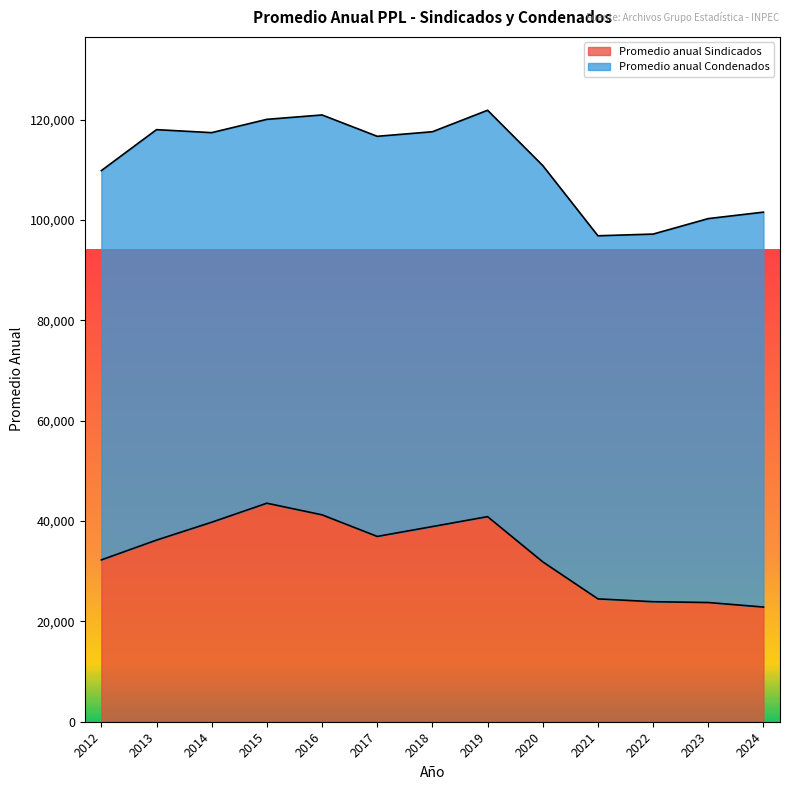

What is the sum of all values?

436534.9